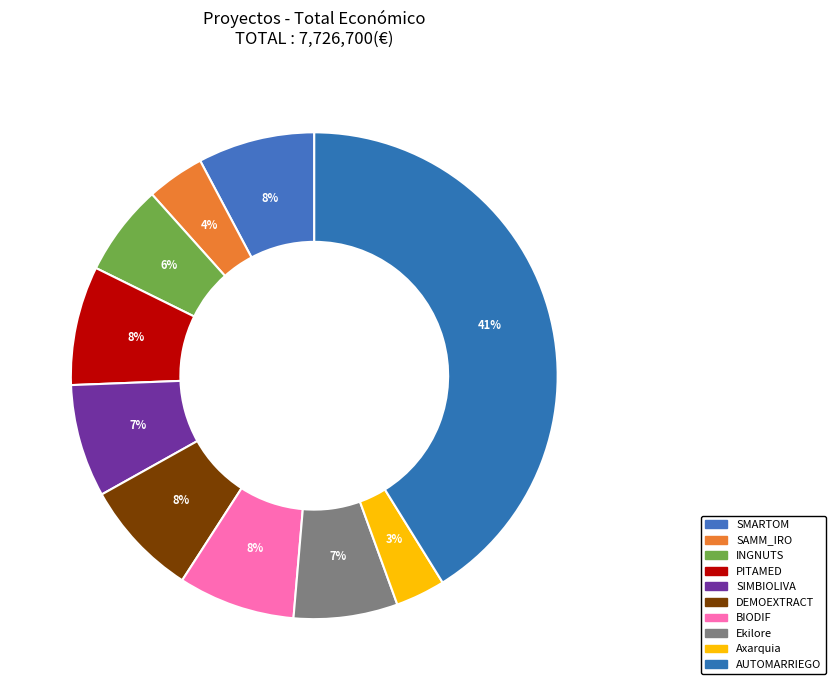

How many segments does this pie chart have?

10